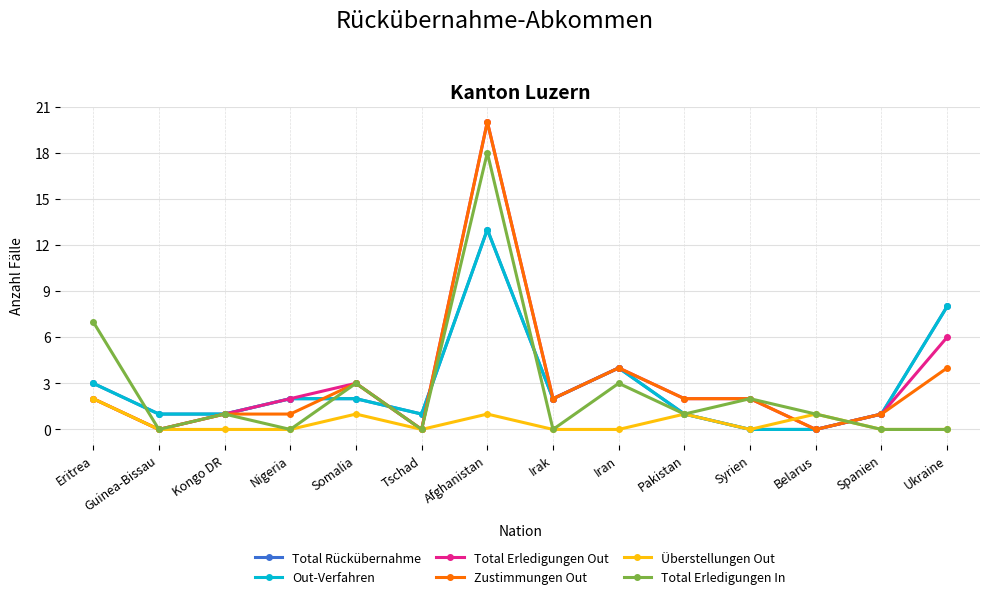

Reading right to left, transcribe all the data shown in this chart.

Total Rückübernahme: Ukraine=8	Spanien=1	Belarus=0	Syrien=0	Pakistan=1	Iran=4	Irak=2	Afghanistan=13	Tschad=1	Somalia=2	Nigeria=2	Kongo DR=1	Guinea-Bissau=1	Eritrea=3
Out-Verfahren: Ukraine=8	Spanien=1	Belarus=0	Syrien=0	Pakistan=1	Iran=4	Irak=2	Afghanistan=13	Tschad=1	Somalia=2	Nigeria=2	Kongo DR=1	Guinea-Bissau=1	Eritrea=3
Total Erledigungen Out: Ukraine=6	Spanien=1	Belarus=0	Syrien=2	Pakistan=2	Iran=4	Irak=2	Afghanistan=20	Tschad=0	Somalia=3	Nigeria=2	Kongo DR=1	Guinea-Bissau=0	Eritrea=2
Zustimmungen Out: Ukraine=4	Spanien=1	Belarus=0	Syrien=2	Pakistan=2	Iran=4	Irak=2	Afghanistan=20	Tschad=0	Somalia=3	Nigeria=1	Kongo DR=1	Guinea-Bissau=0	Eritrea=2
Überstellungen Out: Ukraine=0	Spanien=0	Belarus=1	Syrien=0	Pakistan=1	Iran=0	Irak=0	Afghanistan=1	Tschad=0	Somalia=1	Nigeria=0	Kongo DR=0	Guinea-Bissau=0	Eritrea=2
Total Erledigungen In: Ukraine=0	Spanien=0	Belarus=1	Syrien=2	Pakistan=1	Iran=3	Irak=0	Afghanistan=18	Tschad=0	Somalia=3	Nigeria=0	Kongo DR=1	Guinea-Bissau=0	Eritrea=7